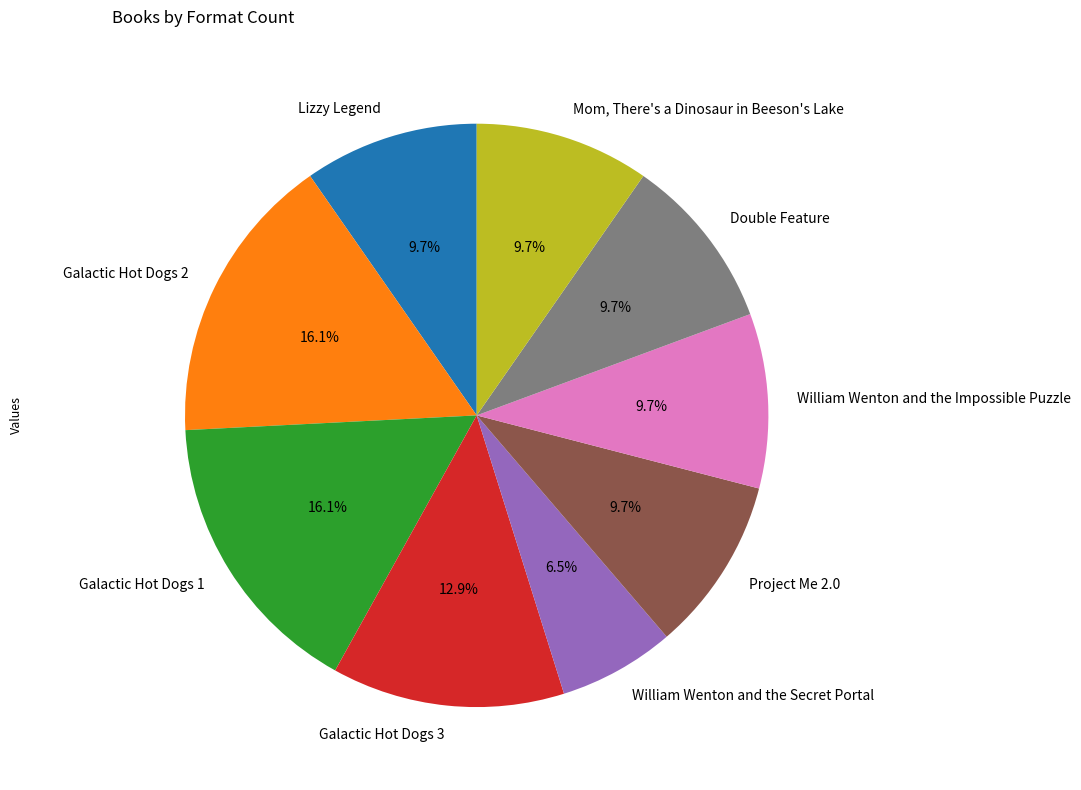

What percentage is the Galactic Hot Dogs 1 slice, to the nearest percent?

16%